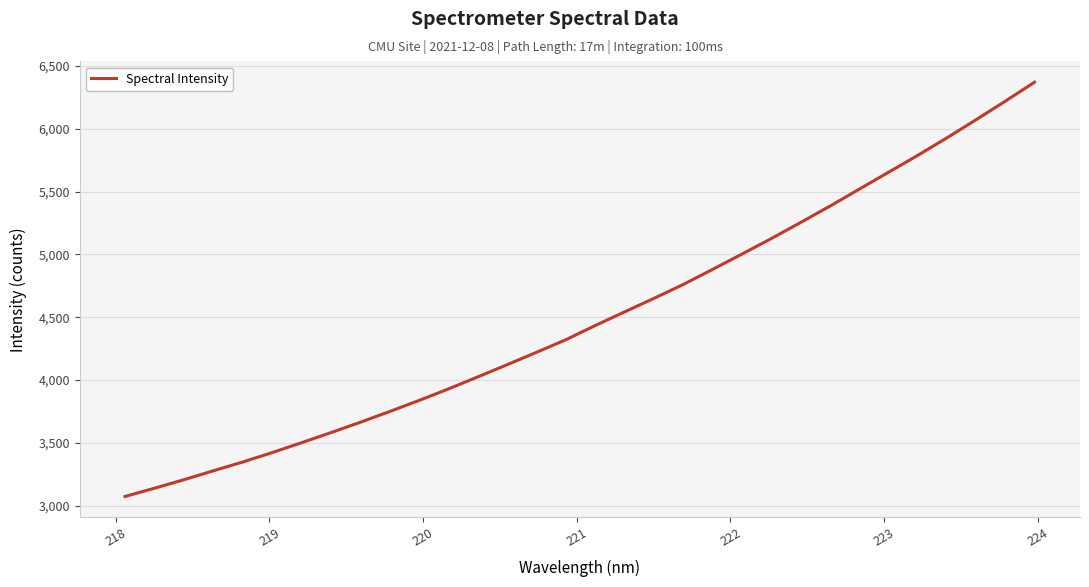

What is the difference between the maximum and minimum values?

3298.3